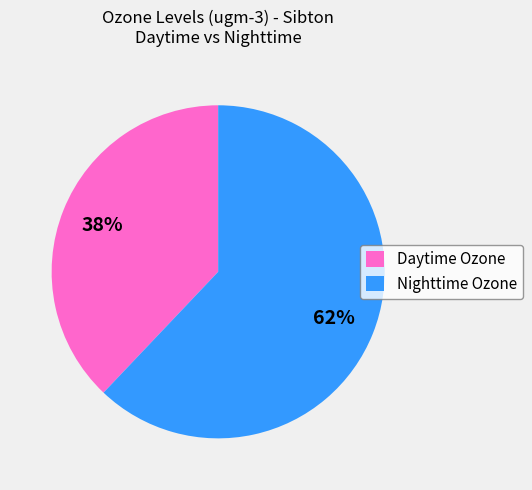

Rank the categories by value from highest to lowest.

Nighttime Ozone, Daytime Ozone